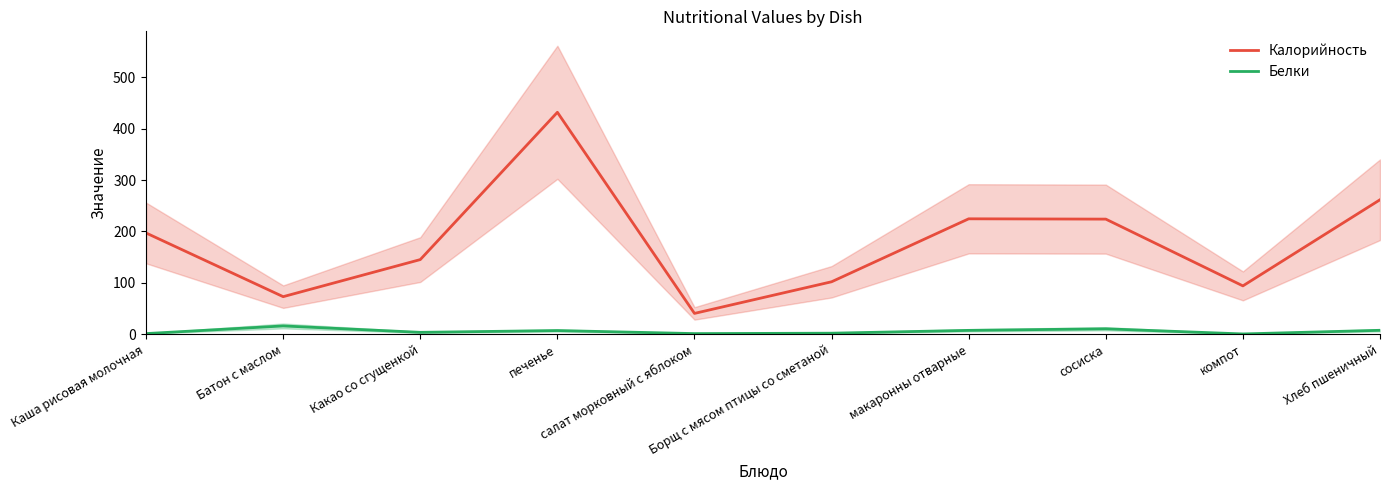

What value does the Калорийность series have at салат морковный с яблоком?

40.4